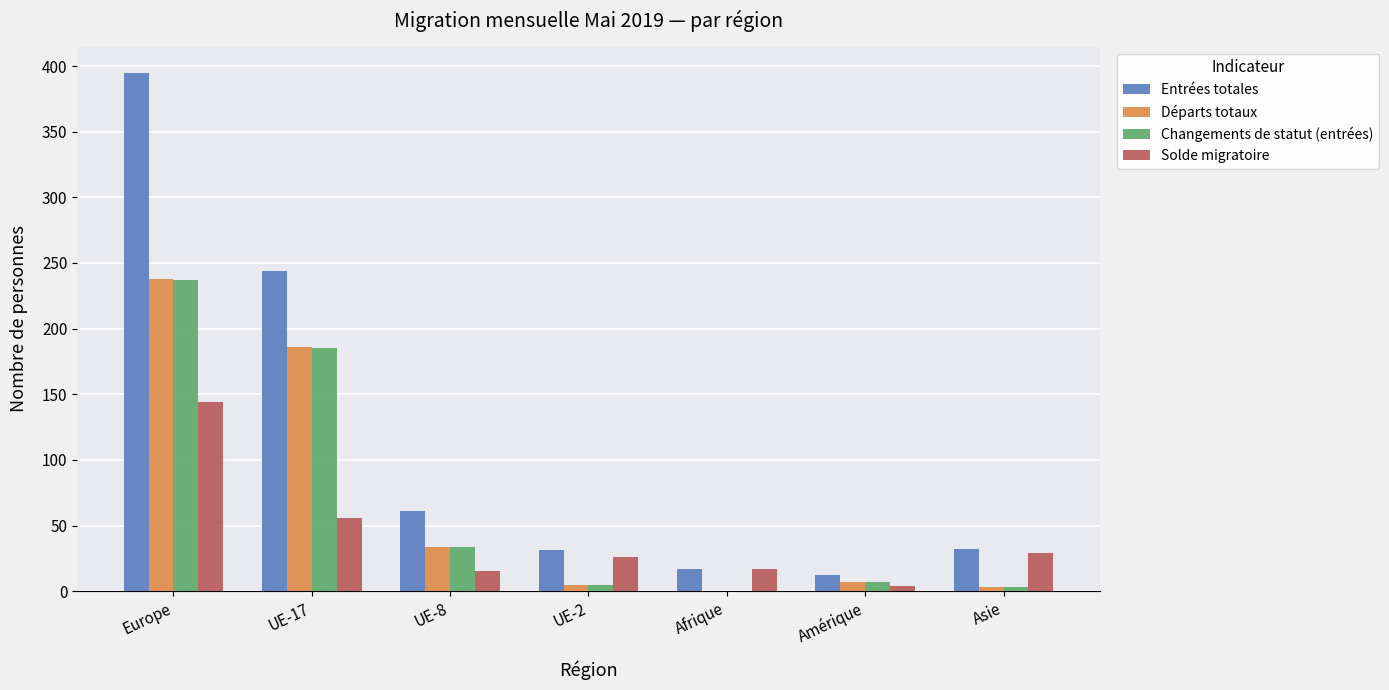

What is the sum of the Départs totaux values at Europe and Asie?

241